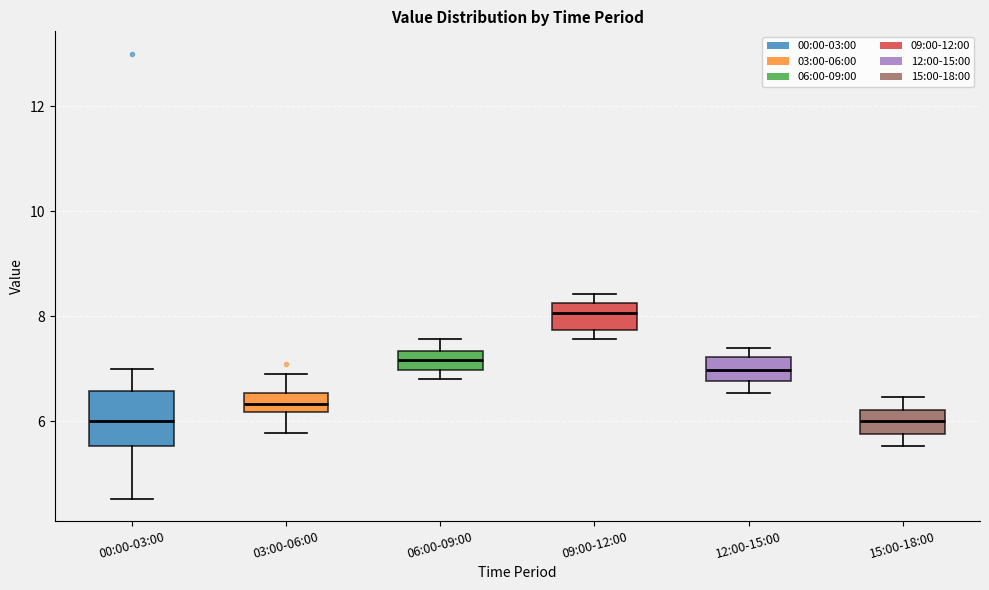

Reading left to right, transcribe this box plot: for each box, give where its median line is, the range the box spans, and where its two whiskers end, as read against the y-axis. The values are not printed on the chart, so give them approximately, as read against the axis.

00:00-03:00: median 6.0, box 5.6 to 6.6, whiskers 4.6 to 7.0
03:00-06:00: median 6.4, box 6.2 to 6.6, whiskers 5.8 to 7.0
06:00-09:00: median 7.2, box 7.0 to 7.4, whiskers 6.8 to 7.6
09:00-12:00: median 8.0, box 7.8 to 8.2, whiskers 7.6 to 8.4
12:00-15:00: median 7.0, box 6.8 to 7.2, whiskers 6.6 to 7.4
15:00-18:00: median 6.0, box 5.8 to 6.2, whiskers 5.6 to 6.4